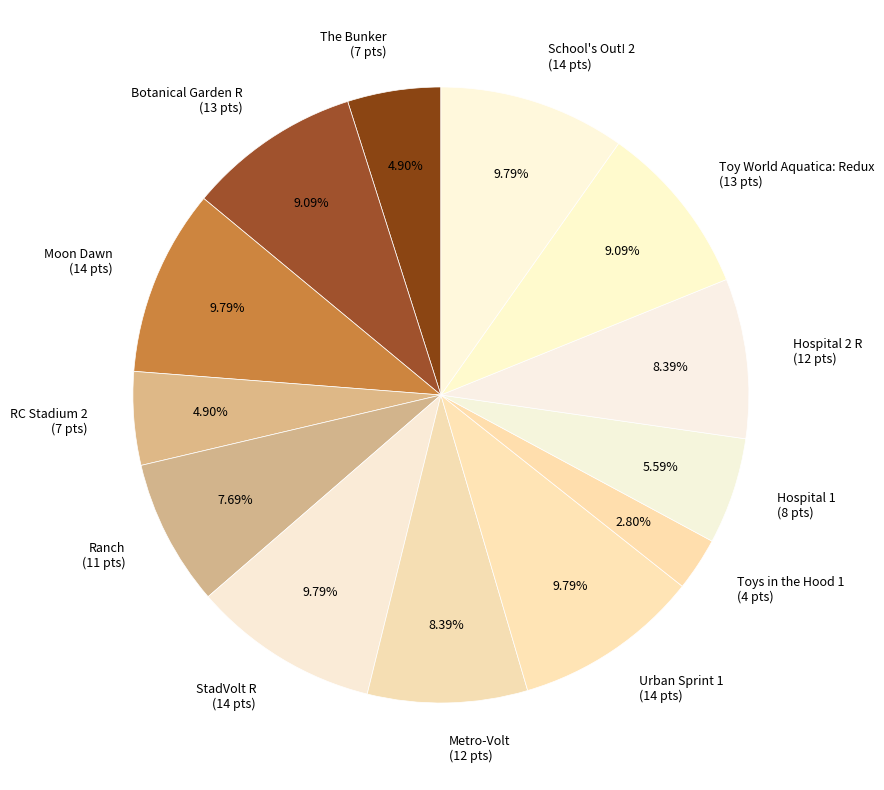

Does The Bunker represent more than half of the total?

No